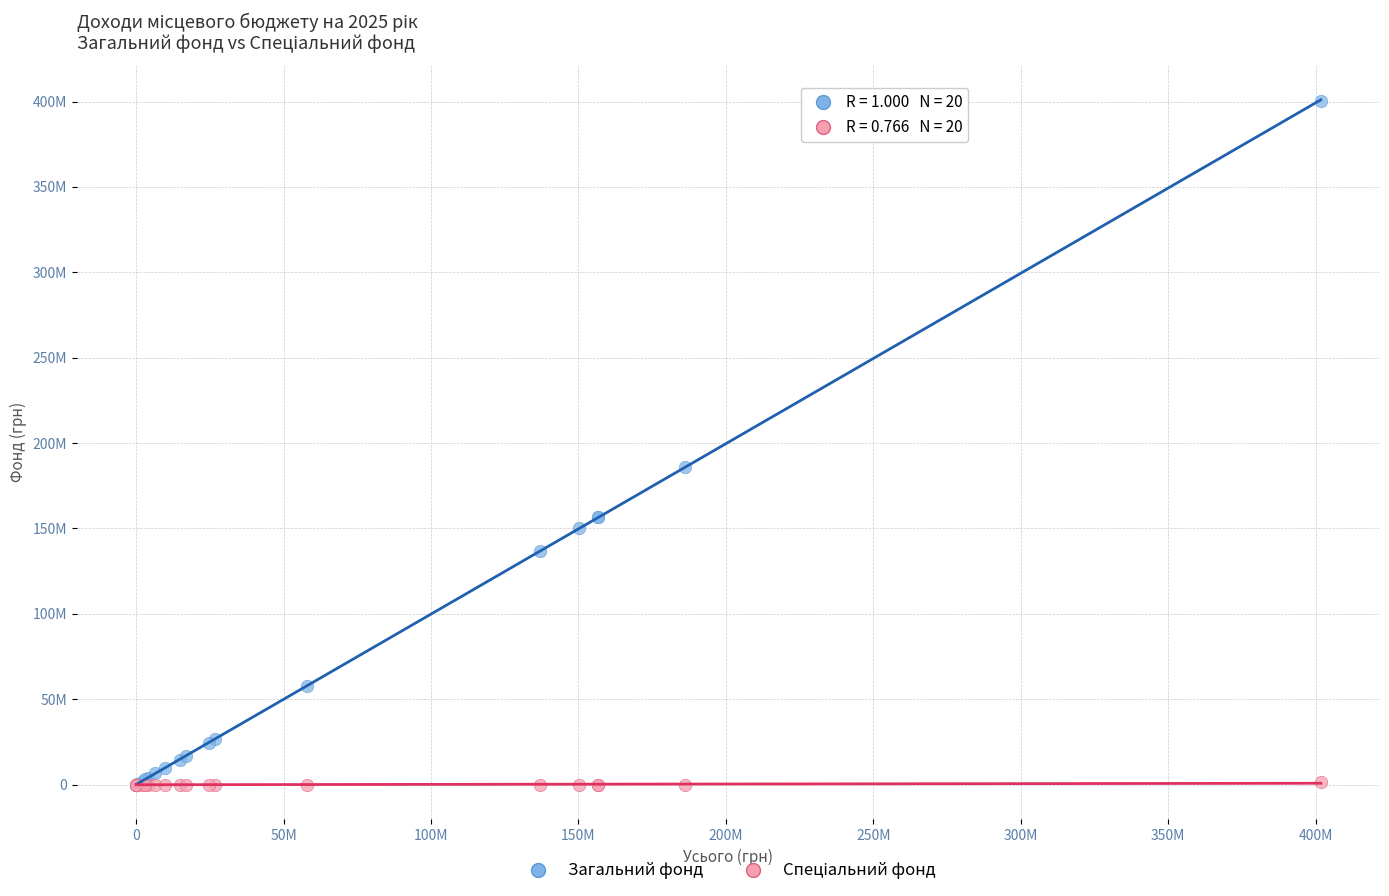

Which series has the widest spread of Y values?

Загальний фонд